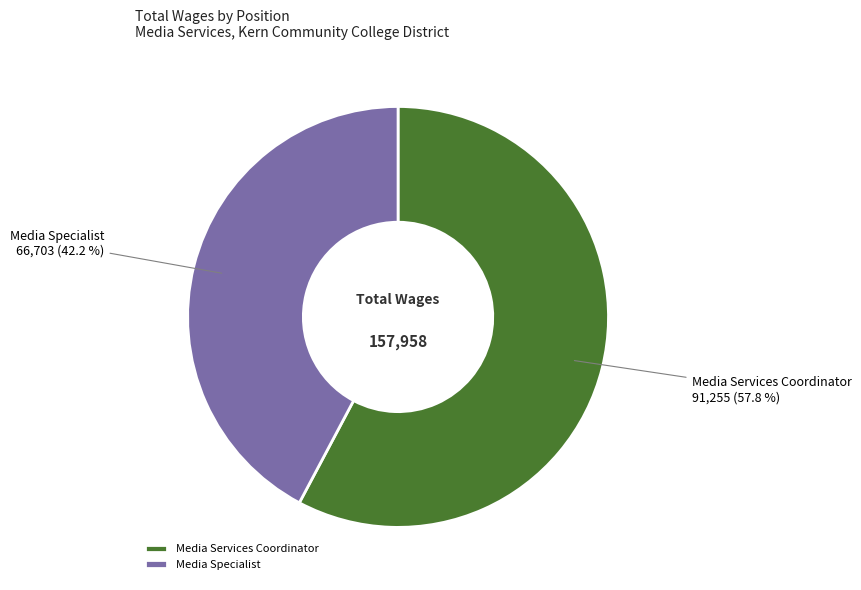

To the nearest percent, what is the difference between the largest and smallest slice percentages?

16%